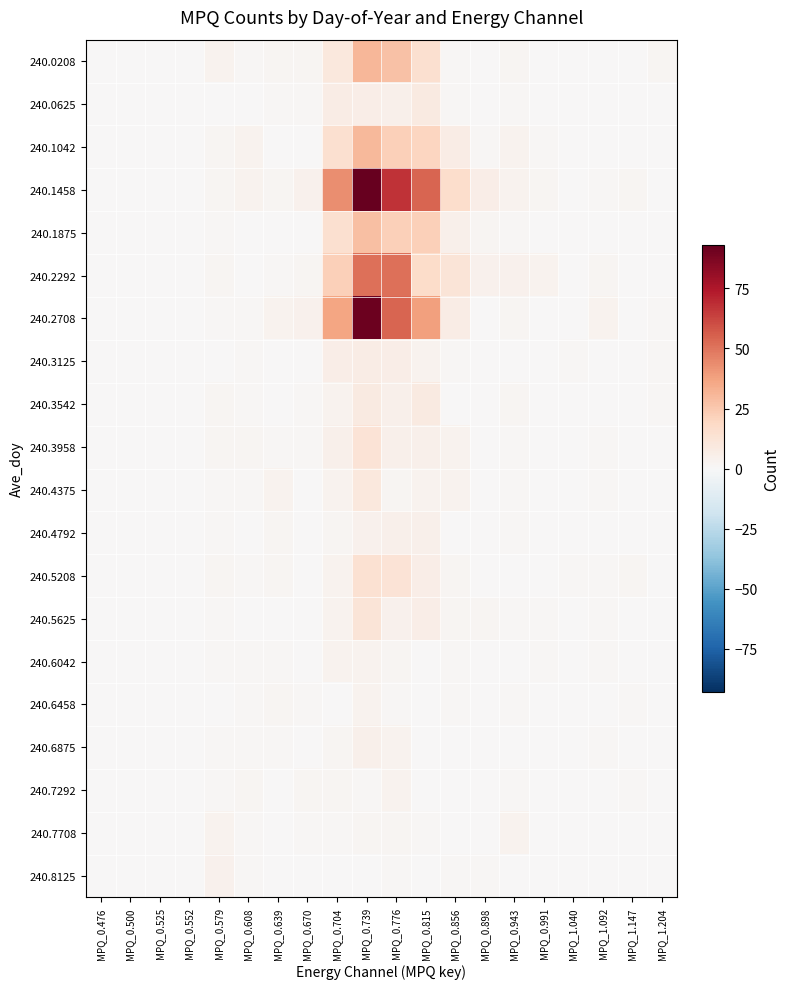

Reading left to right, extract all data points from this chart.

240.0208: MPQ_0.476=0	MPQ_0.500=0	MPQ_0.525=0	MPQ_0.552=0	MPQ_0.579=3	MPQ_0.608=1	MPQ_0.639=2	MPQ_0.670=2	MPQ_0.704=10	MPQ_0.739=31	MPQ_0.776=27	MPQ_0.815=15	MPQ_0.856=1	MPQ_0.898=0	MPQ_0.943=2	MPQ_0.991=0	MPQ_1.040=0	MPQ_1.092=0	MPQ_1.147=0	MPQ_1.204=2
240.0625: MPQ_0.476=0	MPQ_0.500=0	MPQ_0.525=0	MPQ_0.552=0	MPQ_0.579=0	MPQ_0.608=0	MPQ_0.639=1	MPQ_0.670=1	MPQ_0.704=7	MPQ_0.739=6	MPQ_0.776=5	MPQ_0.815=8	MPQ_0.856=1	MPQ_0.898=0	MPQ_0.943=1	MPQ_0.991=0	MPQ_1.040=0	MPQ_1.092=0	MPQ_1.147=0	MPQ_1.204=0
240.1042: MPQ_0.476=0	MPQ_0.500=0	MPQ_0.525=0	MPQ_0.552=0	MPQ_0.579=2	MPQ_0.608=3	MPQ_0.639=0	MPQ_0.670=0	MPQ_0.704=15	MPQ_0.739=30	MPQ_0.776=22	MPQ_0.815=20	MPQ_0.856=7	MPQ_0.898=1	MPQ_0.943=3	MPQ_0.991=1	MPQ_1.040=0	MPQ_1.092=0	MPQ_1.147=0	MPQ_1.204=0
240.1458: MPQ_0.476=0	MPQ_0.500=0	MPQ_0.525=0	MPQ_0.552=0	MPQ_0.579=2	MPQ_0.608=3	MPQ_0.639=2	MPQ_0.670=4	MPQ_0.704=43	MPQ_0.739=93	MPQ_0.776=67	MPQ_0.815=54	MPQ_0.856=16	MPQ_0.898=6	MPQ_0.943=3	MPQ_0.991=2	MPQ_1.040=0	MPQ_1.092=1	MPQ_1.147=2	MPQ_1.204=0
240.1875: MPQ_0.476=0	MPQ_0.500=0	MPQ_0.525=0	MPQ_0.552=0	MPQ_0.579=1	MPQ_0.608=0	MPQ_0.639=0	MPQ_0.670=0	MPQ_0.704=15	MPQ_0.739=28	MPQ_0.776=22	MPQ_0.815=22	MPQ_0.856=5	MPQ_0.898=2	MPQ_0.943=1	MPQ_0.991=0	MPQ_1.040=0	MPQ_1.092=0	MPQ_1.147=0	MPQ_1.204=0
240.2292: MPQ_0.476=0	MPQ_0.500=0	MPQ_0.525=0	MPQ_0.552=0	MPQ_0.579=2	MPQ_0.608=0	MPQ_0.639=1	MPQ_0.670=2	MPQ_0.704=22	MPQ_0.739=51	MPQ_0.776=51	MPQ_0.815=17	MPQ_0.856=12	MPQ_0.898=4	MPQ_0.943=4	MPQ_0.991=3	MPQ_1.040=0	MPQ_1.092=2	MPQ_1.147=0	MPQ_1.204=0
240.2708: MPQ_0.476=0	MPQ_0.500=0	MPQ_0.525=0	MPQ_0.552=0	MPQ_0.579=1	MPQ_0.608=1	MPQ_0.639=3	MPQ_0.670=4	MPQ_0.704=37	MPQ_0.739=91	MPQ_0.776=54	MPQ_0.815=38	MPQ_0.856=7	MPQ_0.898=0	MPQ_0.943=2	MPQ_0.991=0	MPQ_1.040=0	MPQ_1.092=3	MPQ_1.147=0	MPQ_1.204=1
240.3125: MPQ_0.476=0	MPQ_0.500=0	MPQ_0.525=0	MPQ_0.552=0	MPQ_0.579=0	MPQ_0.608=1	MPQ_0.639=0	MPQ_0.670=0	MPQ_0.704=6	MPQ_0.739=7	MPQ_0.776=6	MPQ_0.815=3	MPQ_0.856=1	MPQ_0.898=0	MPQ_0.943=0	MPQ_0.991=0	MPQ_1.040=1	MPQ_1.092=0	MPQ_1.147=0	MPQ_1.204=1
240.3542: MPQ_0.476=0	MPQ_0.500=0	MPQ_0.525=0	MPQ_0.552=0	MPQ_0.579=2	MPQ_0.608=1	MPQ_0.639=0	MPQ_0.670=1	MPQ_0.704=3	MPQ_0.739=8	MPQ_0.776=5	MPQ_0.815=8	MPQ_0.856=0	MPQ_0.898=0	MPQ_0.943=2	MPQ_0.991=0	MPQ_1.040=0	MPQ_1.092=0	MPQ_1.147=0	MPQ_1.204=1
240.3958: MPQ_0.476=0	MPQ_0.500=0	MPQ_0.525=0	MPQ_0.552=0	MPQ_0.579=2	MPQ_0.608=2	MPQ_0.639=1	MPQ_0.670=1	MPQ_0.704=5	MPQ_0.739=13	MPQ_0.776=5	MPQ_0.815=5	MPQ_0.856=3	MPQ_0.898=0	MPQ_0.943=1	MPQ_0.991=0	MPQ_1.040=0	MPQ_1.092=1	MPQ_1.147=0	MPQ_1.204=0
240.4375: MPQ_0.476=0	MPQ_0.500=0	MPQ_0.525=0	MPQ_0.552=0	MPQ_0.579=1	MPQ_0.608=1	MPQ_0.639=3	MPQ_0.670=0	MPQ_0.704=3	MPQ_0.739=10	MPQ_0.776=2	MPQ_0.815=3	MPQ_0.856=3	MPQ_0.898=0	MPQ_0.943=1	MPQ_0.991=0	MPQ_1.040=0	MPQ_1.092=1	MPQ_1.147=0	MPQ_1.204=0
240.4792: MPQ_0.476=0	MPQ_0.500=0	MPQ_0.525=0	MPQ_0.552=0	MPQ_0.579=1	MPQ_0.608=0	MPQ_0.639=2	MPQ_0.670=0	MPQ_0.704=2	MPQ_0.739=4	MPQ_0.776=5	MPQ_0.815=5	MPQ_0.856=0	MPQ_0.898=0	MPQ_0.943=1	MPQ_0.991=0	MPQ_1.040=0	MPQ_1.092=0	MPQ_1.147=0	MPQ_1.204=0
240.5208: MPQ_0.476=0	MPQ_0.500=0	MPQ_0.525=0	MPQ_0.552=0	MPQ_0.579=2	MPQ_0.608=1	MPQ_0.639=2	MPQ_0.670=0	MPQ_0.704=3	MPQ_0.739=14	MPQ_0.776=13	MPQ_0.815=6	MPQ_0.856=2	MPQ_0.898=0	MPQ_0.943=0	MPQ_0.991=0	MPQ_1.040=1	MPQ_1.092=1	MPQ_1.147=2	MPQ_1.204=0
240.5625: MPQ_0.476=0	MPQ_0.500=0	MPQ_0.525=0	MPQ_0.552=0	MPQ_0.579=1	MPQ_0.608=0	MPQ_0.639=0	MPQ_0.670=0	MPQ_0.704=3	MPQ_0.739=12	MPQ_0.776=4	MPQ_0.815=6	MPQ_0.856=2	MPQ_0.898=2	MPQ_0.943=1	MPQ_0.991=1	MPQ_1.040=0	MPQ_1.092=1	MPQ_1.147=0	MPQ_1.204=0
240.6042: MPQ_0.476=0	MPQ_0.500=0	MPQ_0.525=0	MPQ_0.552=0	MPQ_0.579=1	MPQ_0.608=1	MPQ_0.639=1	MPQ_0.670=0	MPQ_0.704=3	MPQ_0.739=3	MPQ_0.776=2	MPQ_0.815=0	MPQ_0.856=1	MPQ_0.898=0	MPQ_0.943=0	MPQ_0.991=1	MPQ_1.040=0	MPQ_1.092=1	MPQ_1.147=0	MPQ_1.204=0
240.6458: MPQ_0.476=0	MPQ_0.500=0	MPQ_0.525=0	MPQ_0.552=0	MPQ_0.579=0	MPQ_0.608=1	MPQ_0.639=2	MPQ_0.670=1	MPQ_0.704=0	MPQ_0.739=3	MPQ_0.776=1	MPQ_0.815=0	MPQ_0.856=1	MPQ_0.898=0	MPQ_0.943=1	MPQ_0.991=0	MPQ_1.040=0	MPQ_1.092=0	MPQ_1.147=1	MPQ_1.204=0
240.6875: MPQ_0.476=0	MPQ_0.500=0	MPQ_0.525=0	MPQ_0.552=0	MPQ_0.579=1	MPQ_0.608=1	MPQ_0.639=1	MPQ_0.670=0	MPQ_0.704=2	MPQ_0.739=5	MPQ_0.776=3	MPQ_0.815=0	MPQ_0.856=0	MPQ_0.898=0	MPQ_0.943=0	MPQ_0.991=0	MPQ_1.040=0	MPQ_1.092=1	MPQ_1.147=0	MPQ_1.204=0
240.7292: MPQ_0.476=0	MPQ_0.500=0	MPQ_0.525=0	MPQ_0.552=0	MPQ_0.579=1	MPQ_0.608=2	MPQ_0.639=0	MPQ_0.670=2	MPQ_0.704=2	MPQ_0.739=1	MPQ_0.776=3	MPQ_0.815=0	MPQ_0.856=0	MPQ_0.898=0	MPQ_0.943=1	MPQ_0.991=0	MPQ_1.040=0	MPQ_1.092=0	MPQ_1.147=1	MPQ_1.204=0
240.7708: MPQ_0.476=0	MPQ_0.500=0	MPQ_0.525=0	MPQ_0.552=0	MPQ_0.579=3	MPQ_0.608=1	MPQ_0.639=0	MPQ_0.670=1	MPQ_0.704=1	MPQ_0.739=2	MPQ_0.776=2	MPQ_0.815=1	MPQ_0.856=0	MPQ_0.898=0	MPQ_0.943=3	MPQ_0.991=0	MPQ_1.040=0	MPQ_1.092=0	MPQ_1.147=0	MPQ_1.204=0
240.8125: MPQ_0.476=0	MPQ_0.500=0	MPQ_0.525=0	MPQ_0.552=0	MPQ_0.579=4	MPQ_0.608=1	MPQ_0.639=0	MPQ_0.670=0	MPQ_0.704=0	MPQ_0.739=0	MPQ_0.776=1	MPQ_0.815=0	MPQ_0.856=1	MPQ_0.898=1	MPQ_0.943=0	MPQ_0.991=0	MPQ_1.040=0	MPQ_1.092=0	MPQ_1.147=0	MPQ_1.204=0